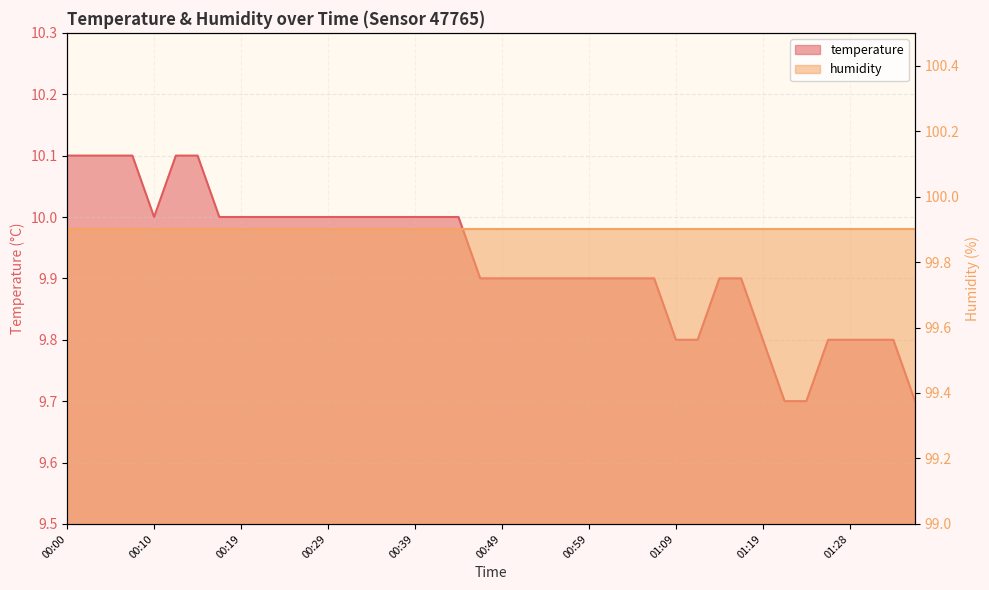

What is the label of the 37th point from the right?

00:07